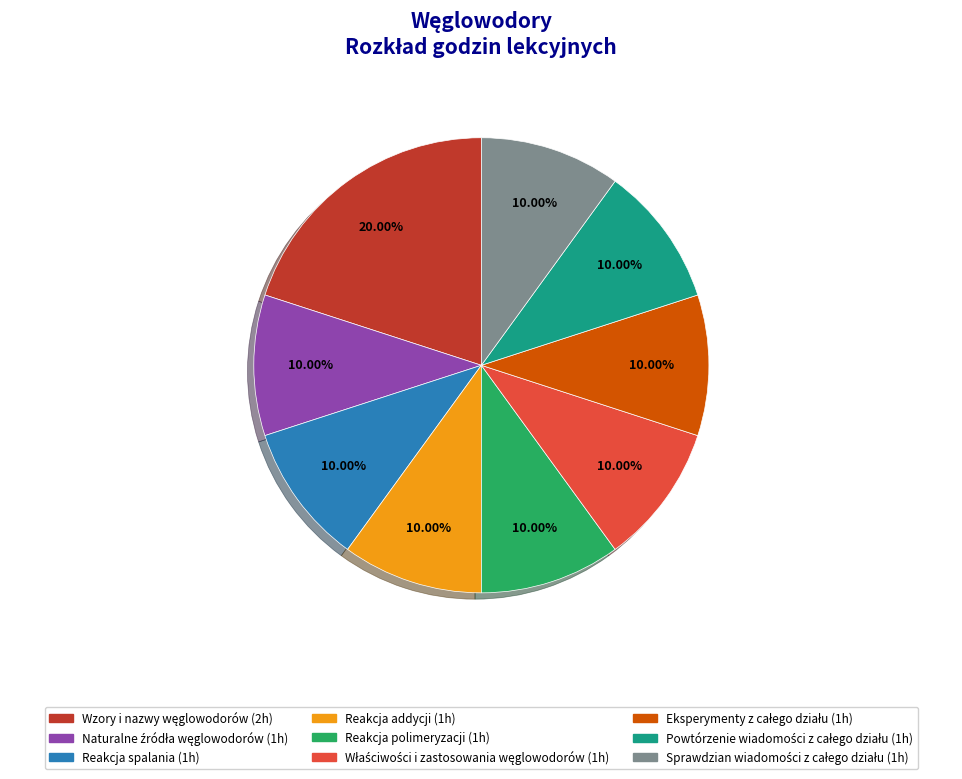

Does any single category account for the majority?

No